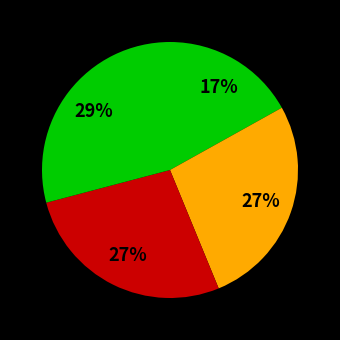

How many segments does this pie chart have?

4